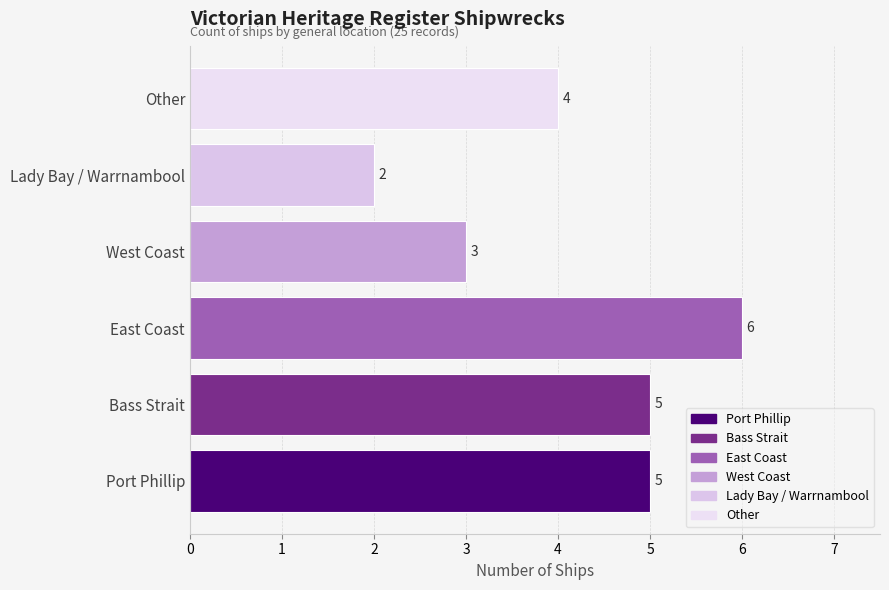

What is the difference between the maximum and minimum values?

4